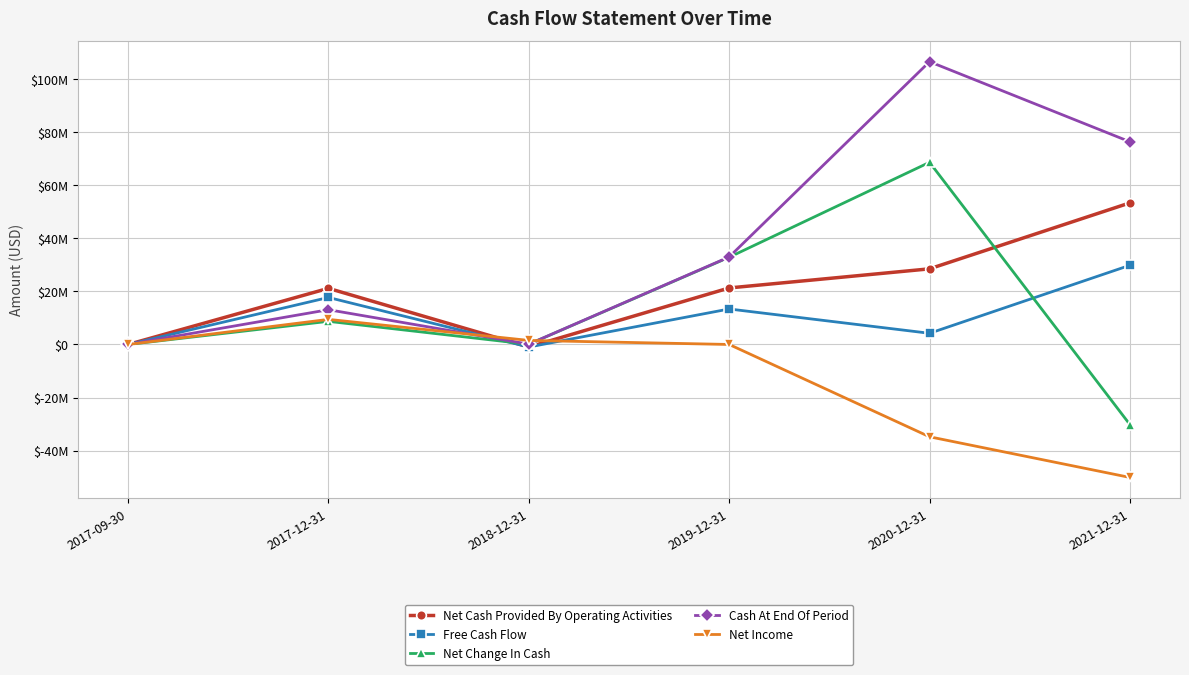

What is the label of the 5th point from the left?

2020-12-31